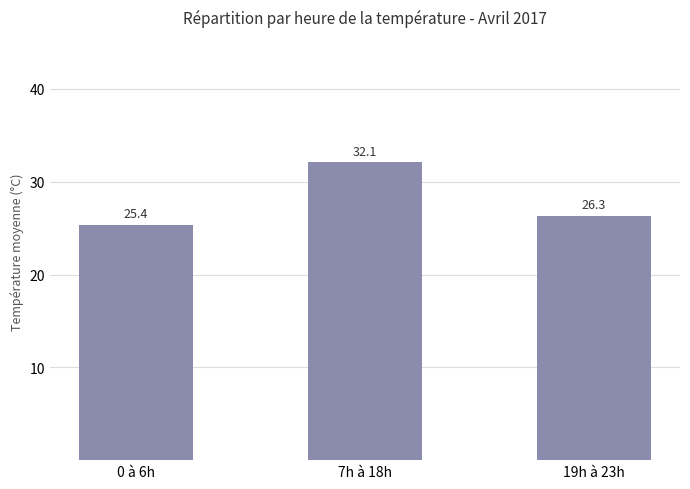

What is the change in value from 0 à 6h to 19h à 23h?

+0.9